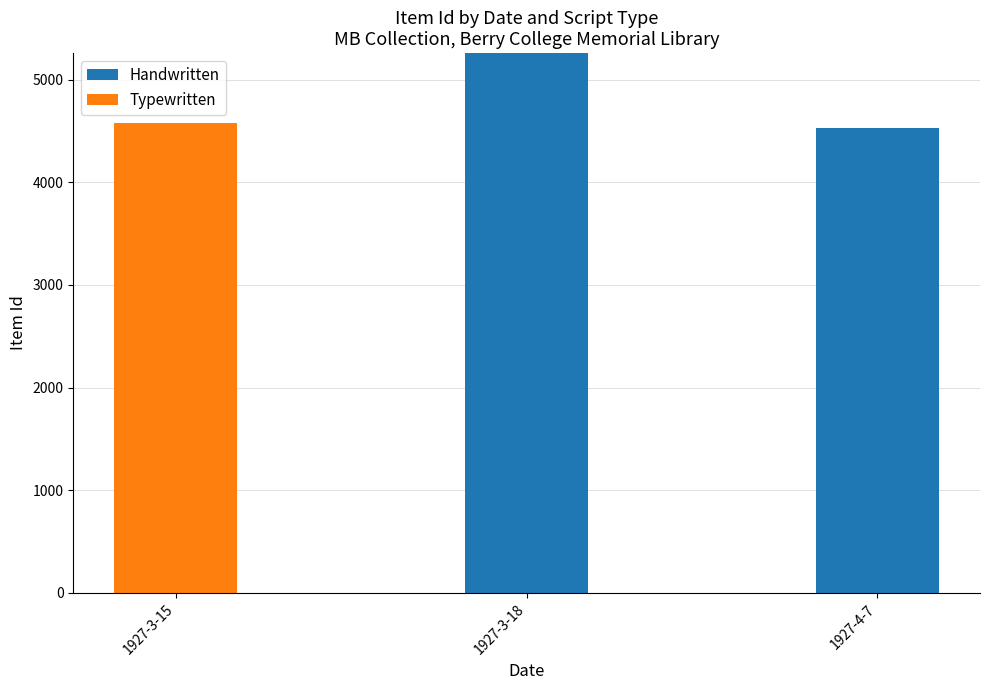

What is the highest value of the Handwritten series?

5259